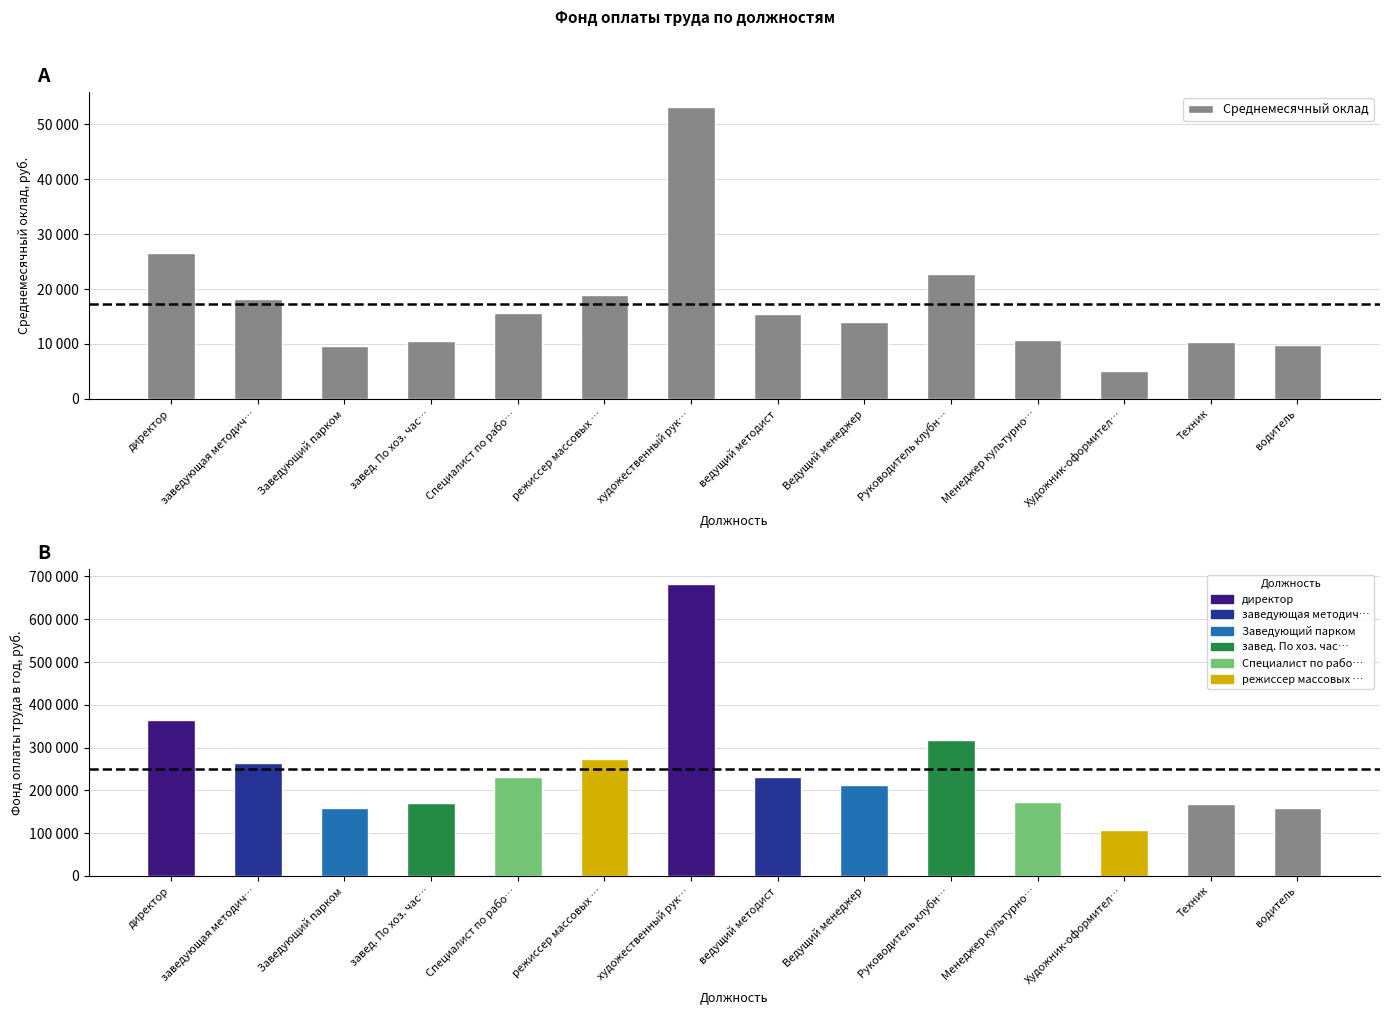

How many categories are shown in the chart?

14